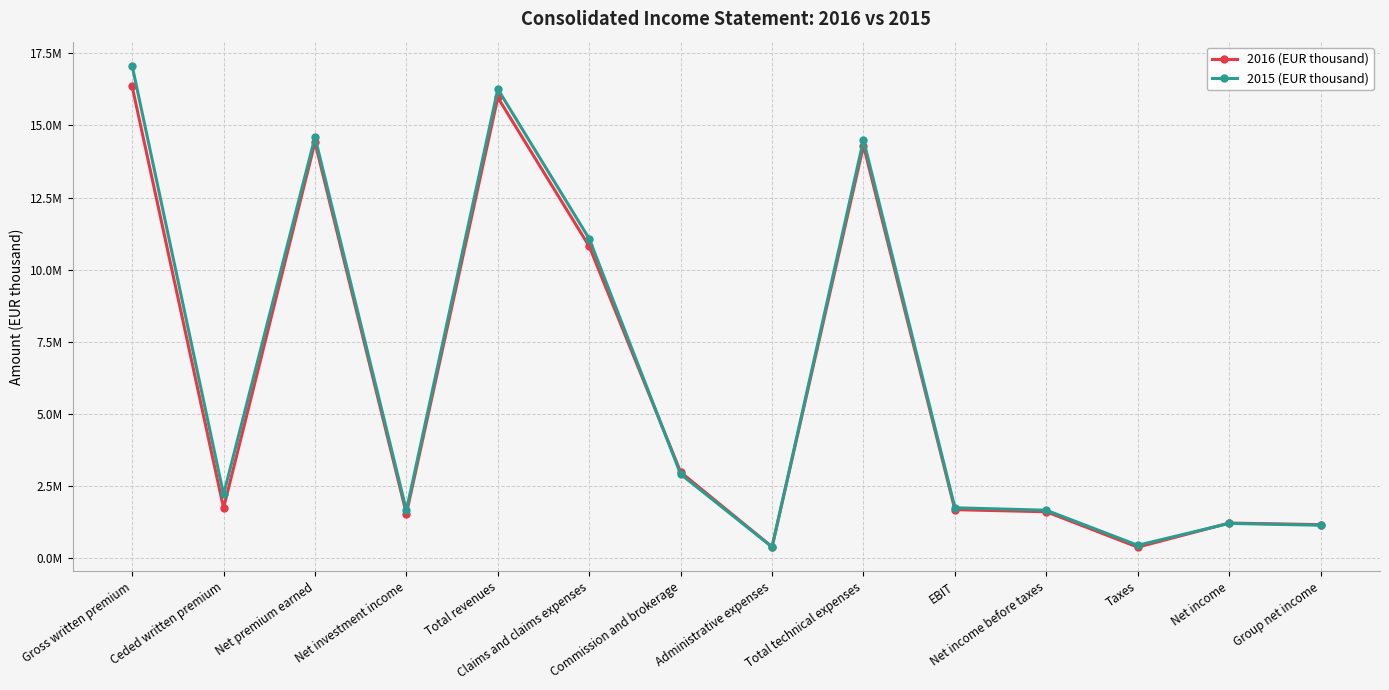

Is this an area chart (filled region under the line)?

No